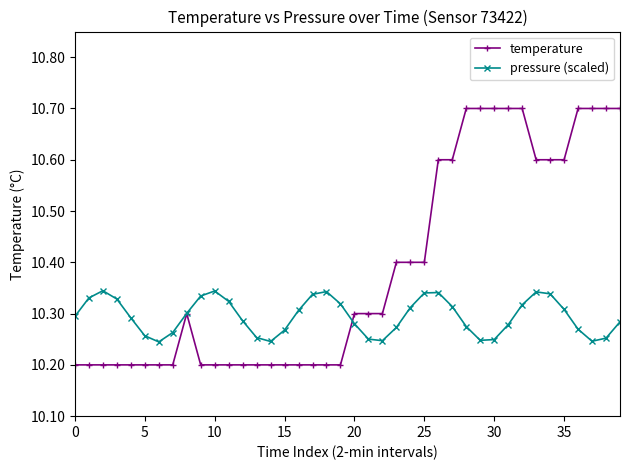

Which series has the largest range (max minus min)?

temperature